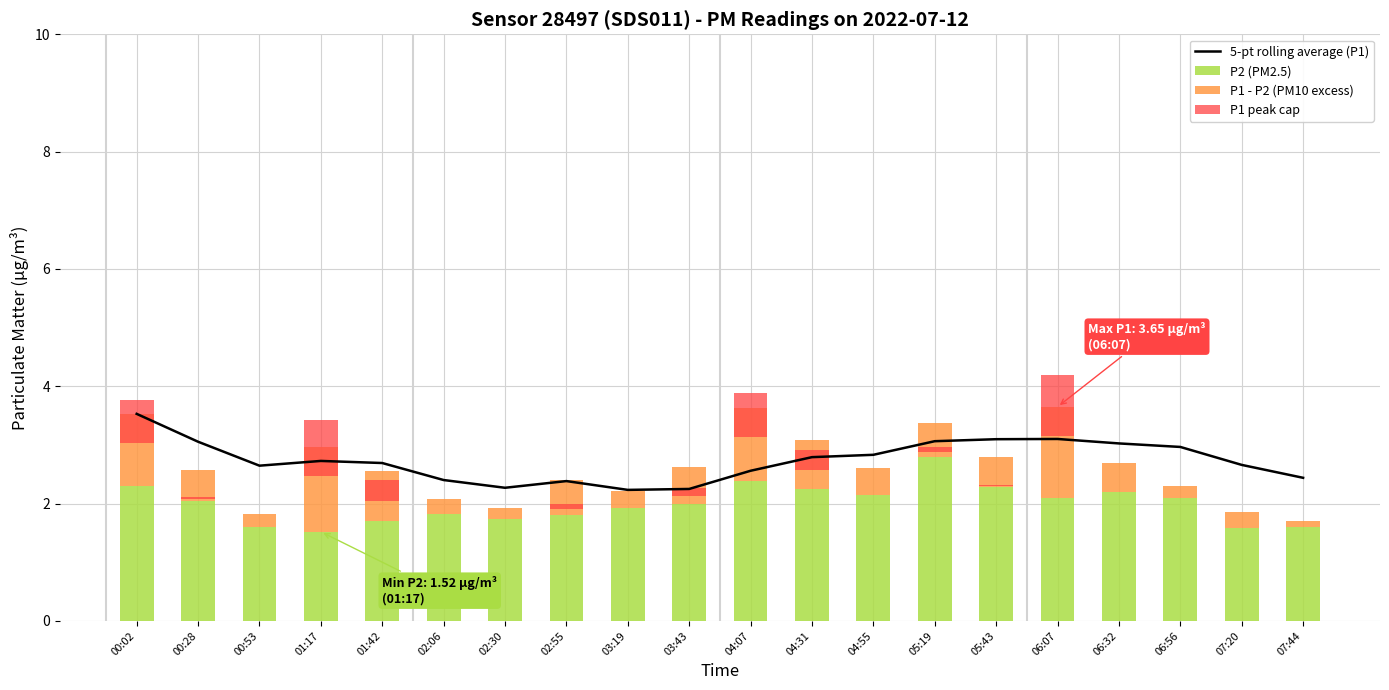

What is the greatest value displayed?

3.5